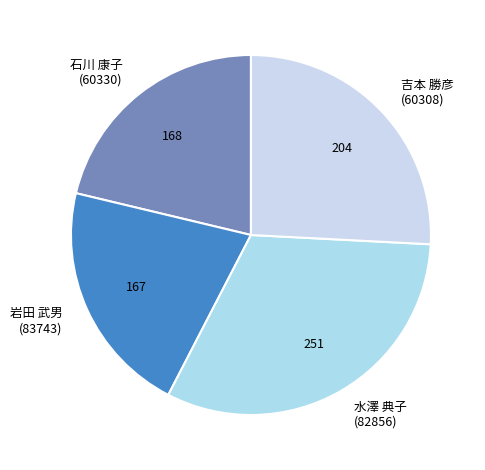

Which has a higher value, 吉本 勝彦 (60308) or 水澤 典子 (82856)?

水澤 典子 (82856)